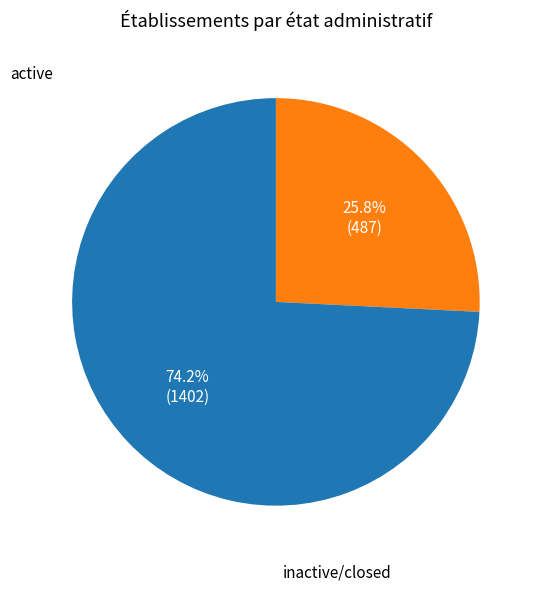

Does any single category account for the majority?

Yes